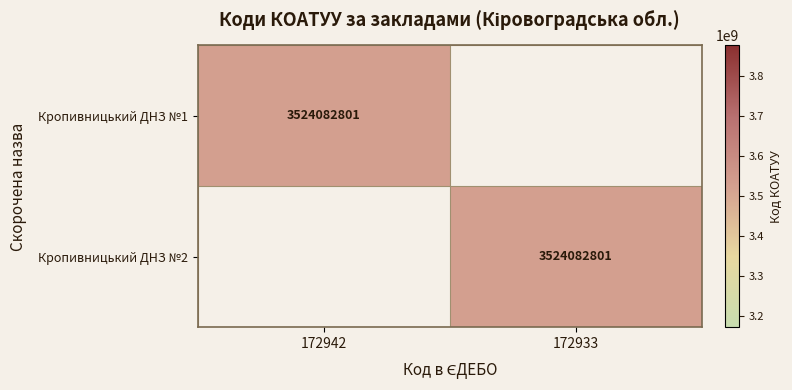

The value of Кропивницький ДНЗ №2 at 172933 is 3524082801. True or false?

True